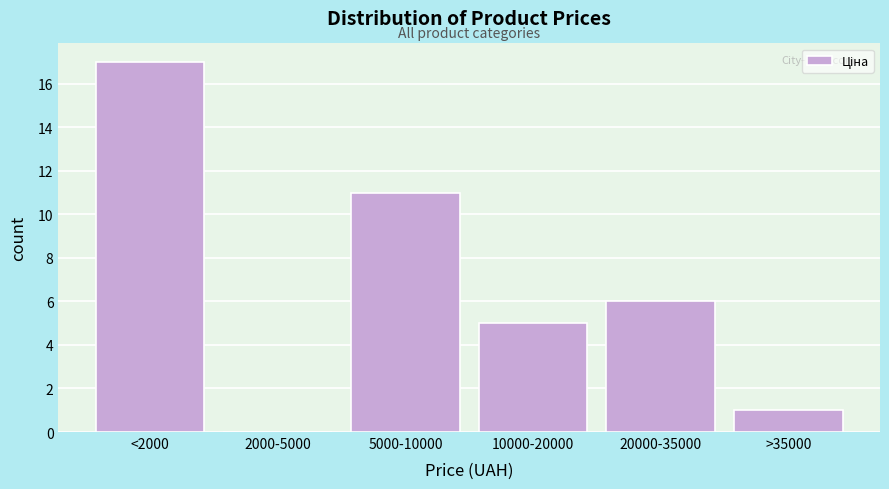

Reading right to left, extract all data points from this chart.

>35000=1	20000-35000=6	10000-20000=5	5000-10000=11	2000-5000=0	<2000=17